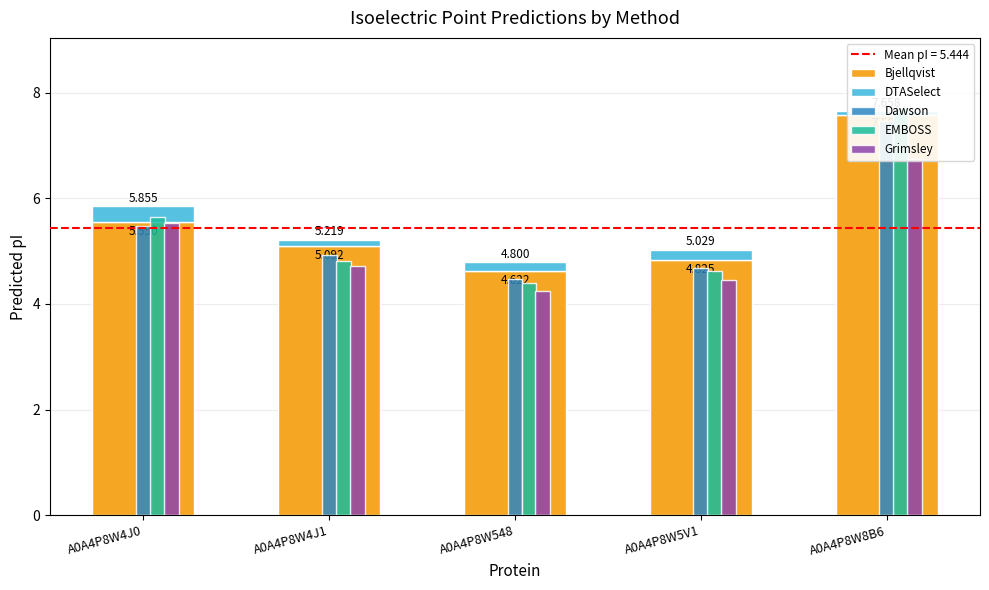

What is the value of the EMBOSS bar at the 5th from the left?

7.7